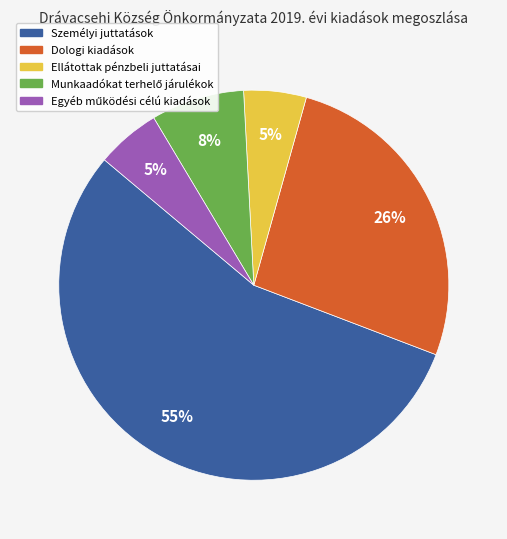

Is the sum of Személyi juttatások and Dologi kiadások greater than half?

Yes